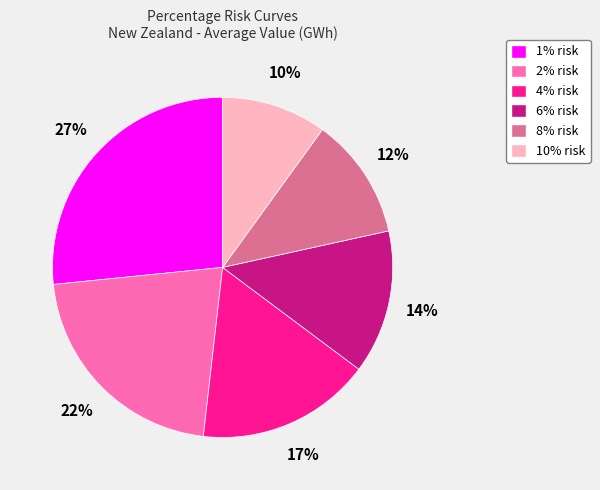

To the nearest percent, what is the difference between the 10% risk and 1% risk slice percentages?

17%